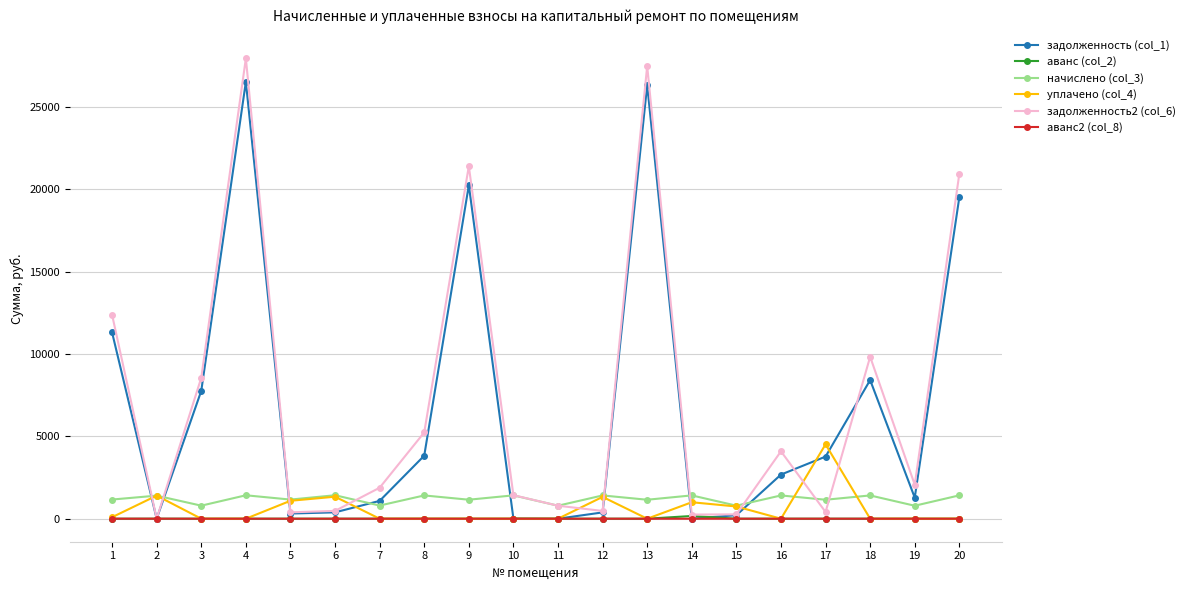

Count the number of data series in this chart.

6